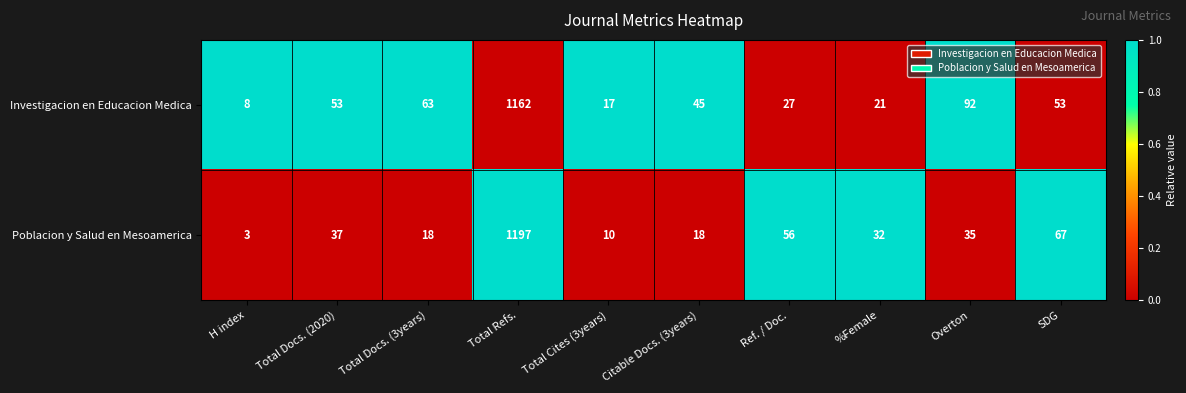

Count the number of data series in this chart.

2